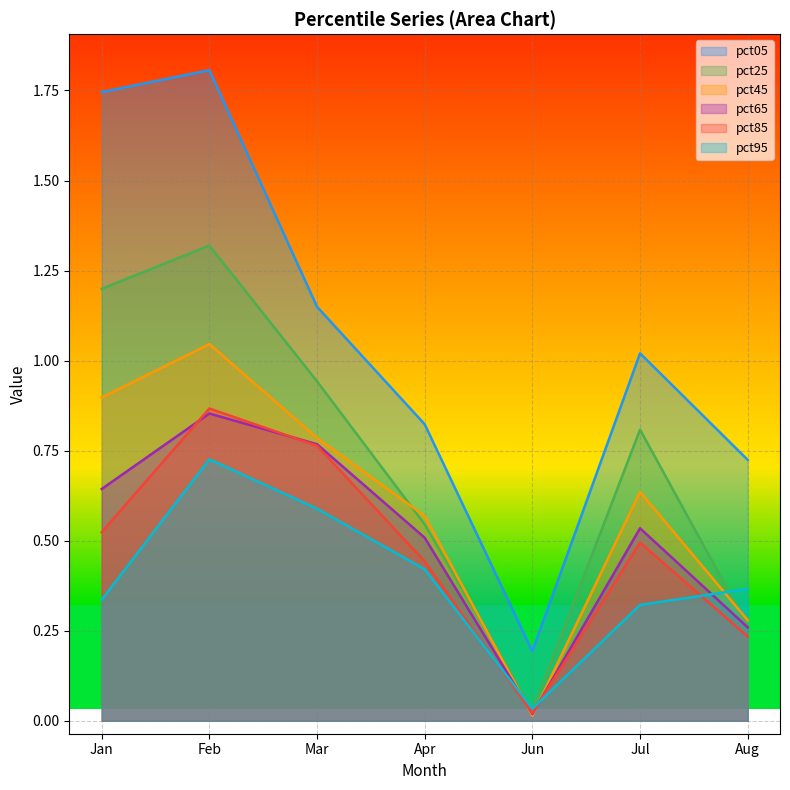

At which category is the sum across all series the highest?

Feb